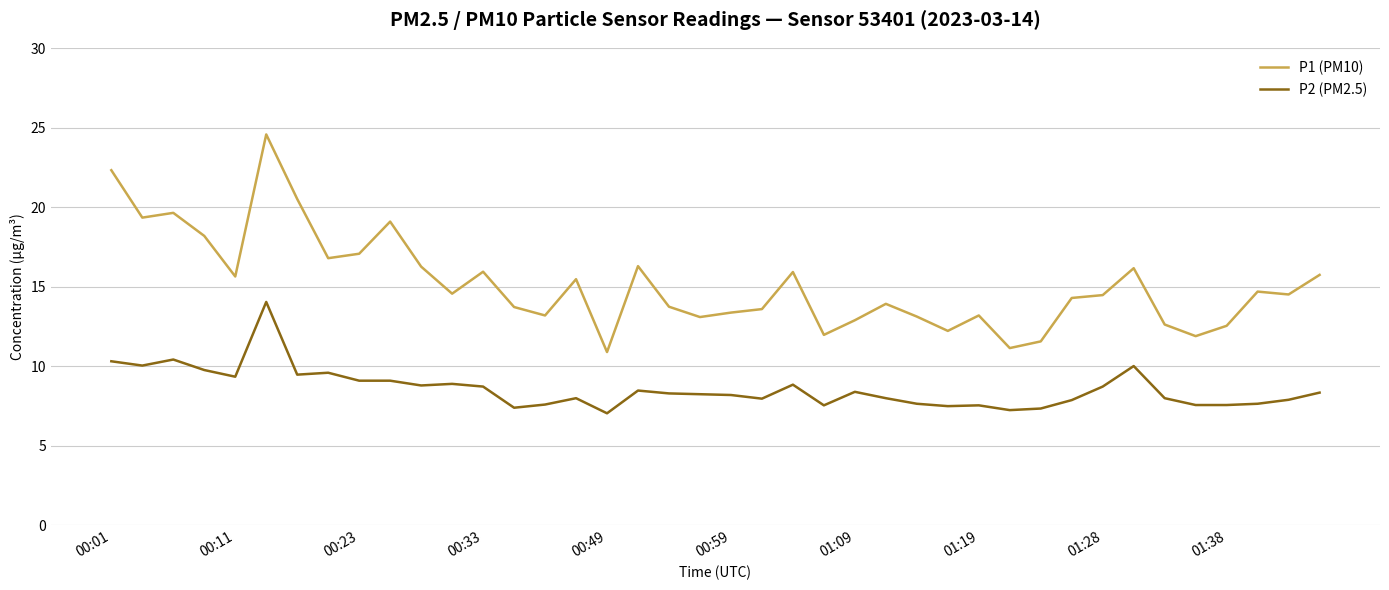

What is the average value of the P1 (PM10) series?

15.2